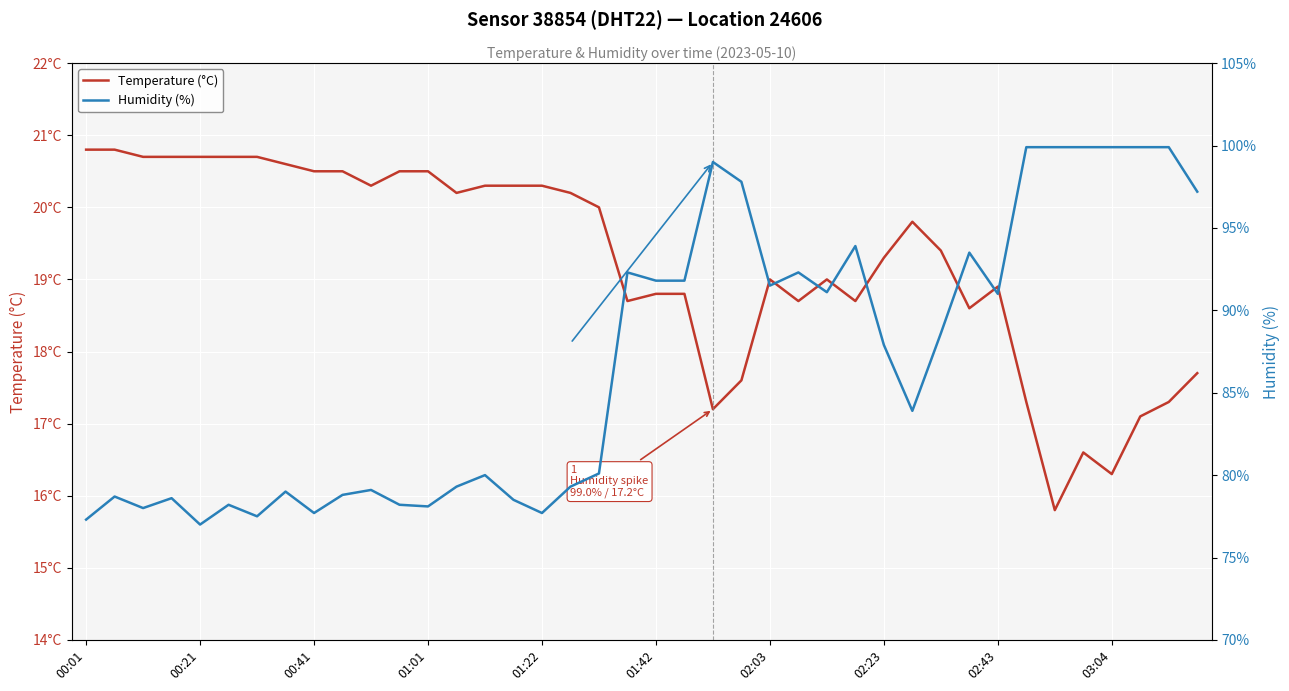

What are all the series names shown in the legend?

Temperature (°C), Humidity (%)